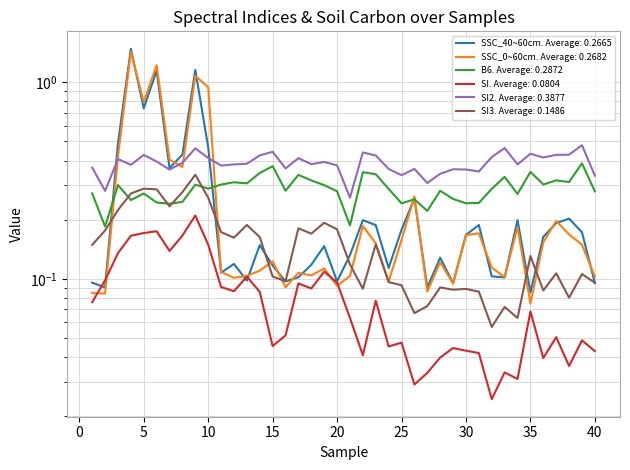

What is the difference between the highest and lowest values at 9?

0.9